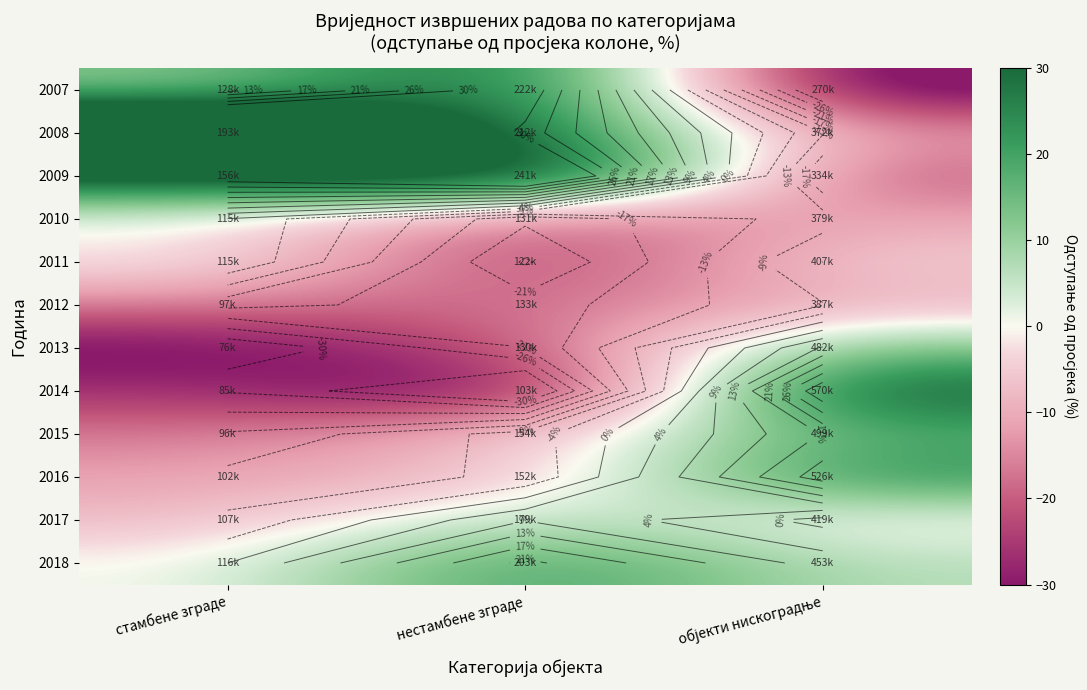

What is the sum of the 2007 values at објекти нискоградње and стамбене зграде?

-25.6